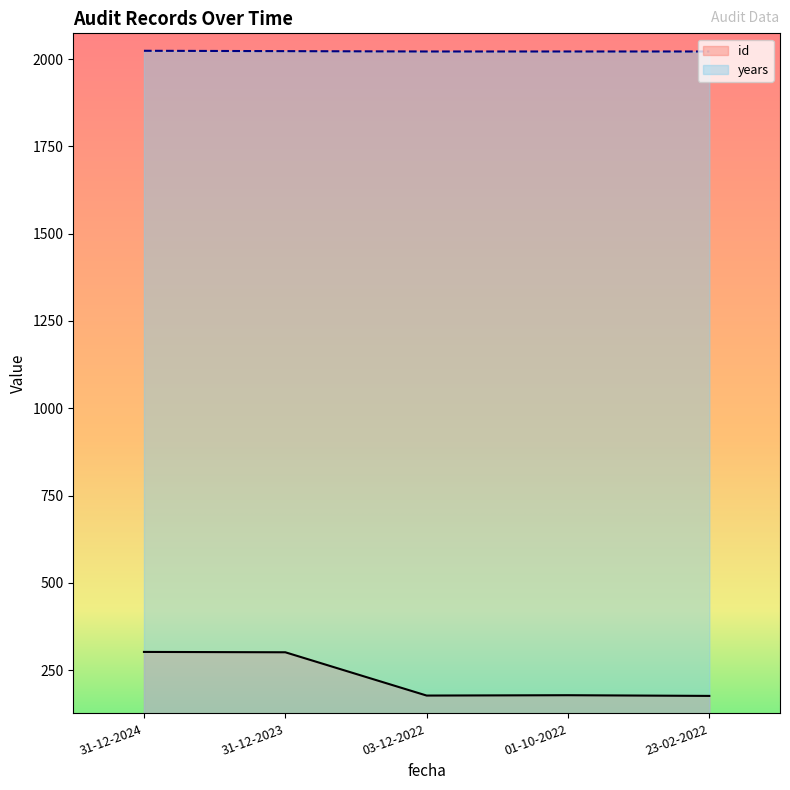

The value of id at 31-12-2024 is 302. True or false?

True